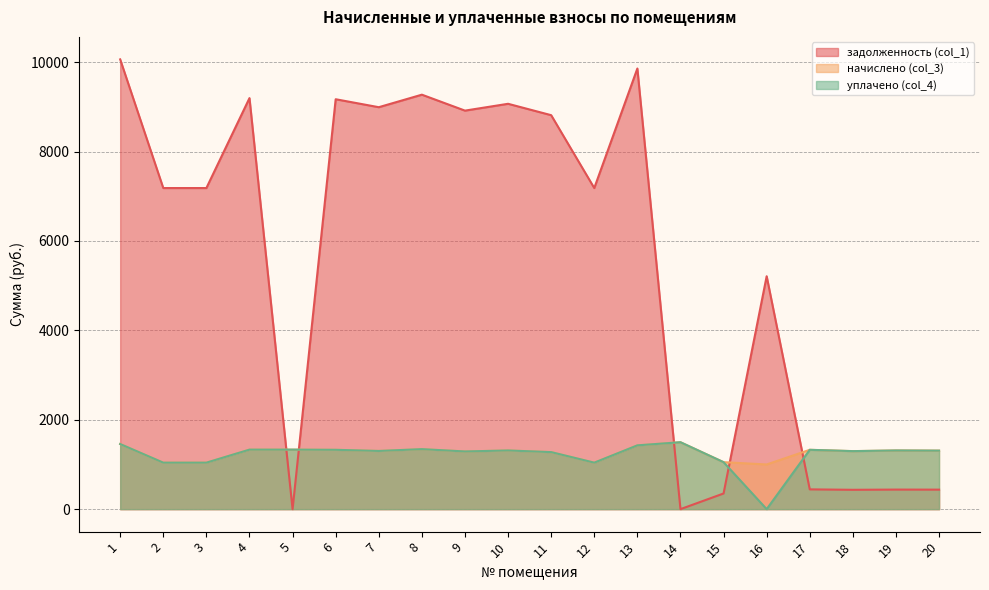

How many lines are shown in the chart?

3